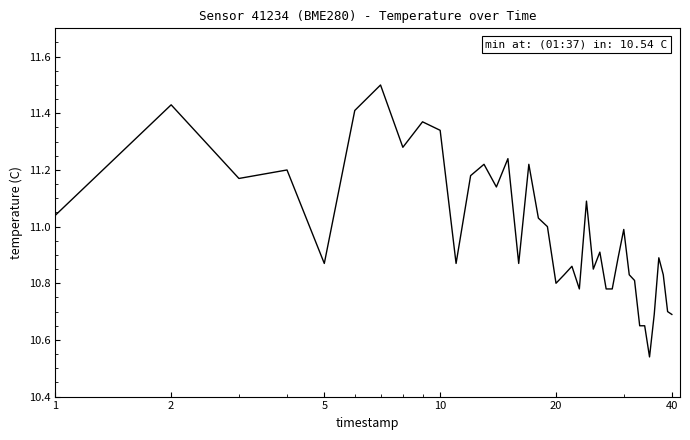

What is the difference between the maximum and minimum values?

1.0